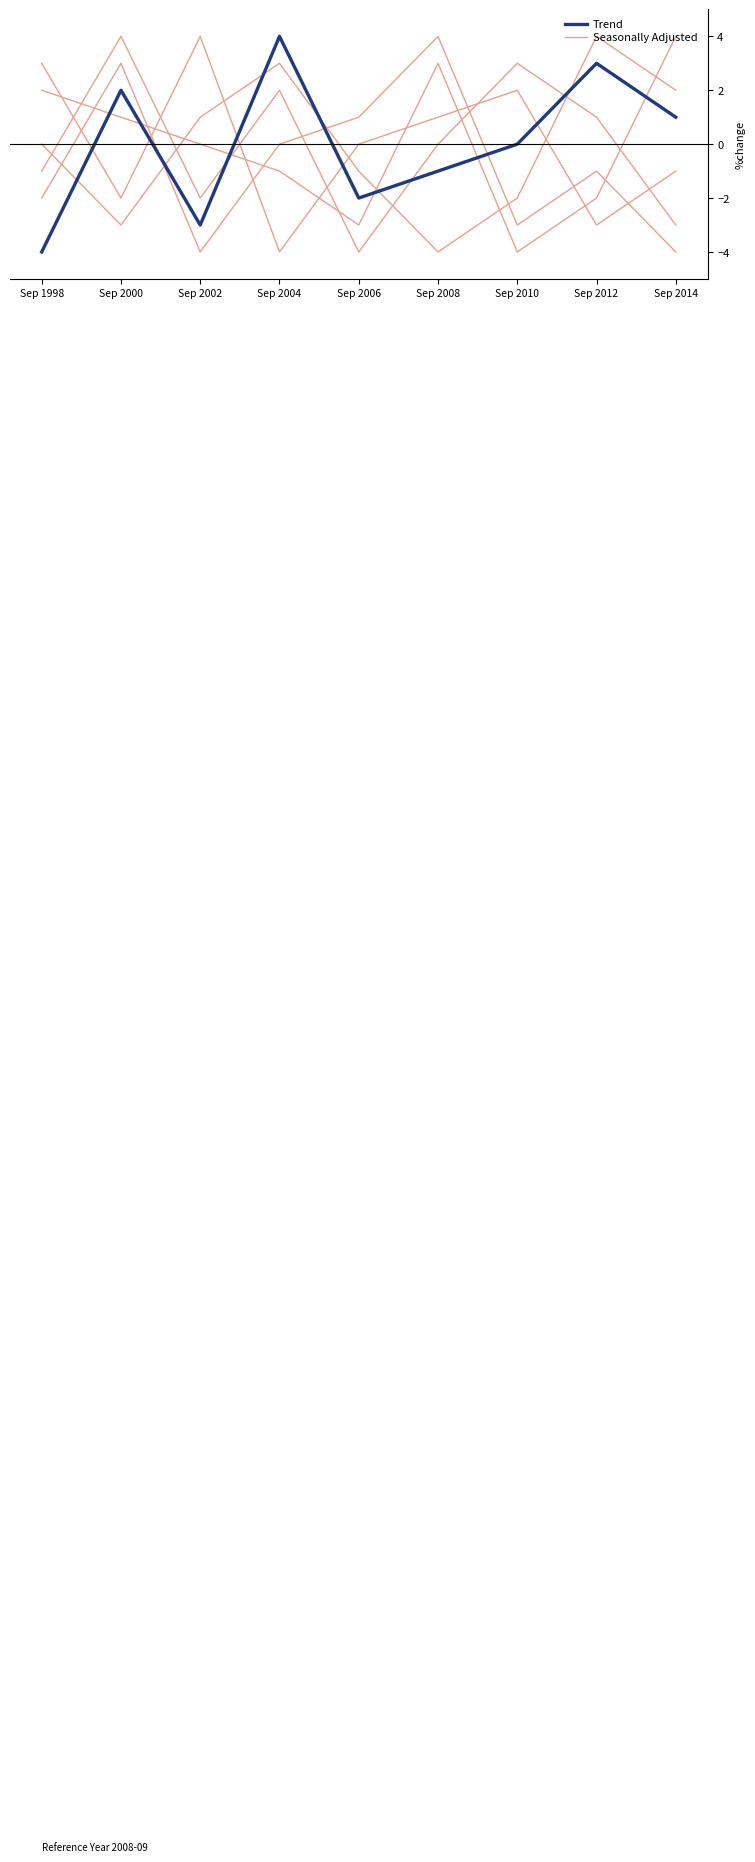

Reading left to right, what are all the values shown in this chart?

Seasonally Adjusted: Sep 1998=3	Sep 2000=-2	Sep 2002=4	Sep 2004=-4	Sep 2006=0	Sep 2008=1	Sep 2010=2	Sep 2012=-3	Sep 2014=-1
Trend: Sep 1998=-4	Sep 2000=2	Sep 2002=-3	Sep 2004=4	Sep 2006=-2	Sep 2008=-1	Sep 2010=0	Sep 2012=3	Sep 2014=1